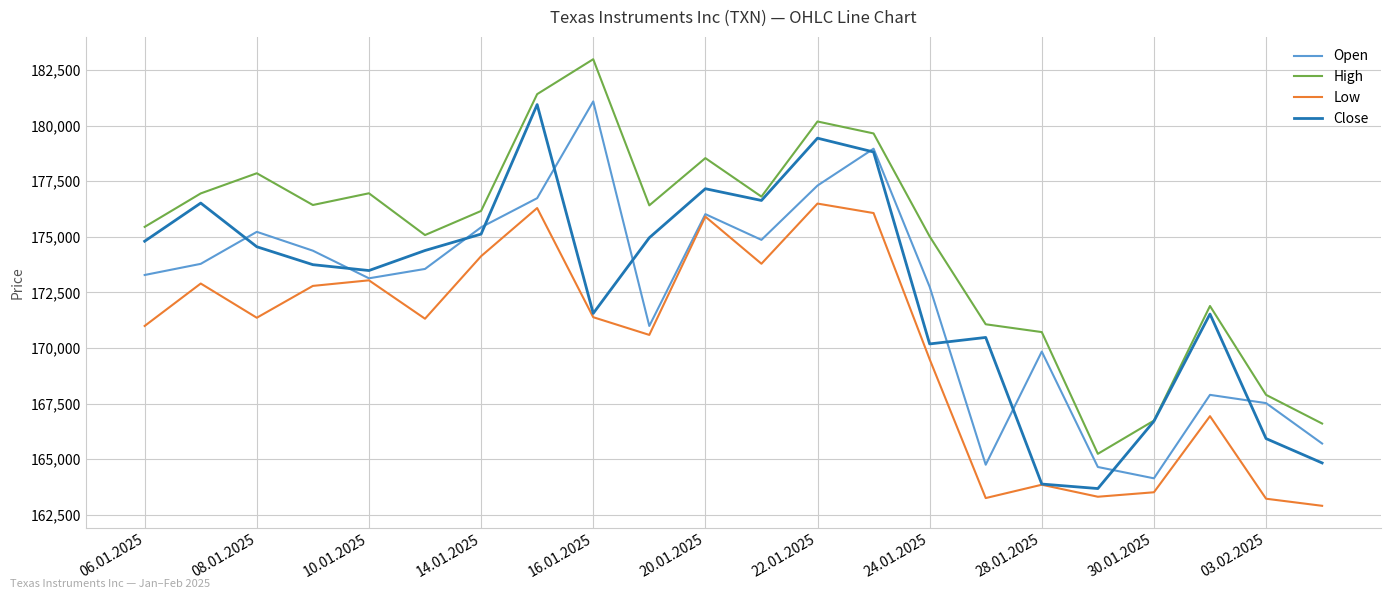

True or false: High and Low intersect in this chart.

False